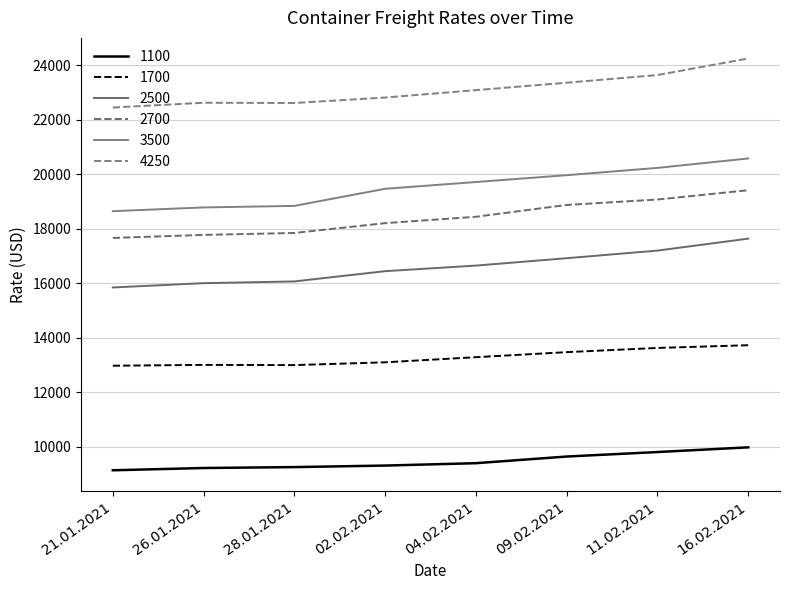

What is the minimum value for 1100?

9146